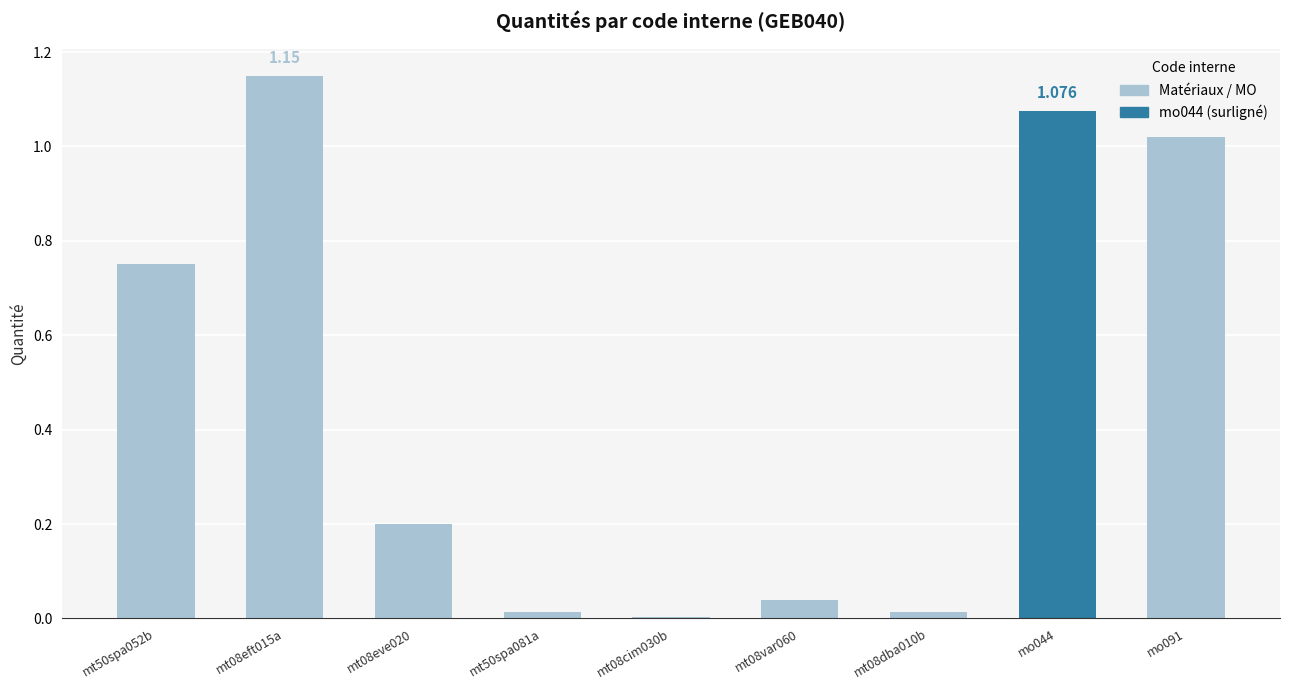

Is it true that the value at mt08eve020 is 0.4?

False